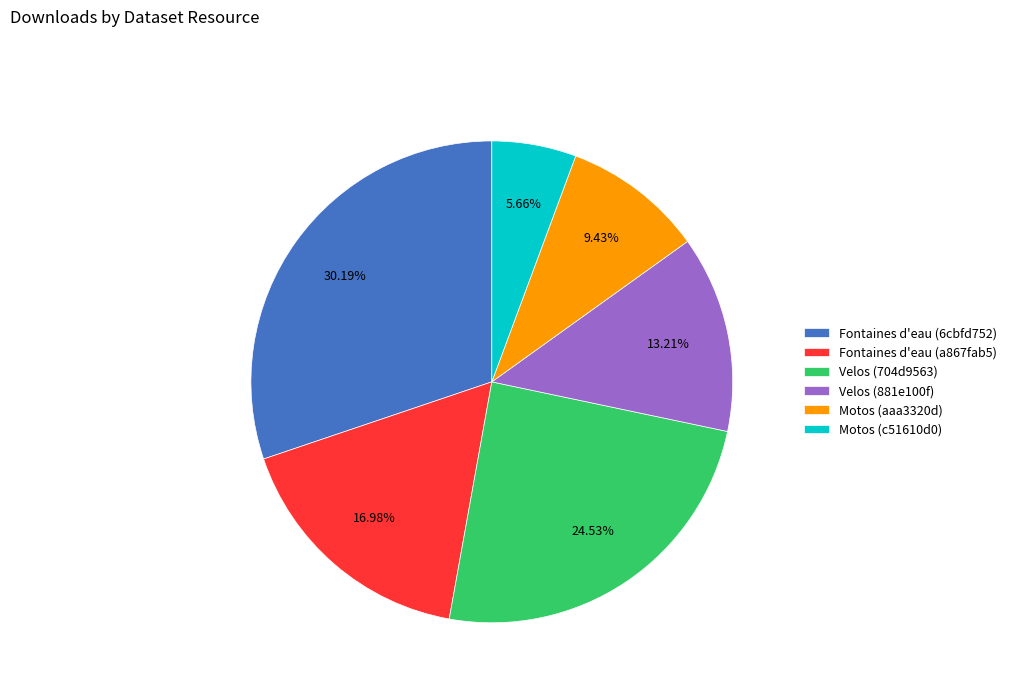

To the nearest percent, what is the difference between the largest and smallest slice percentages?

25%